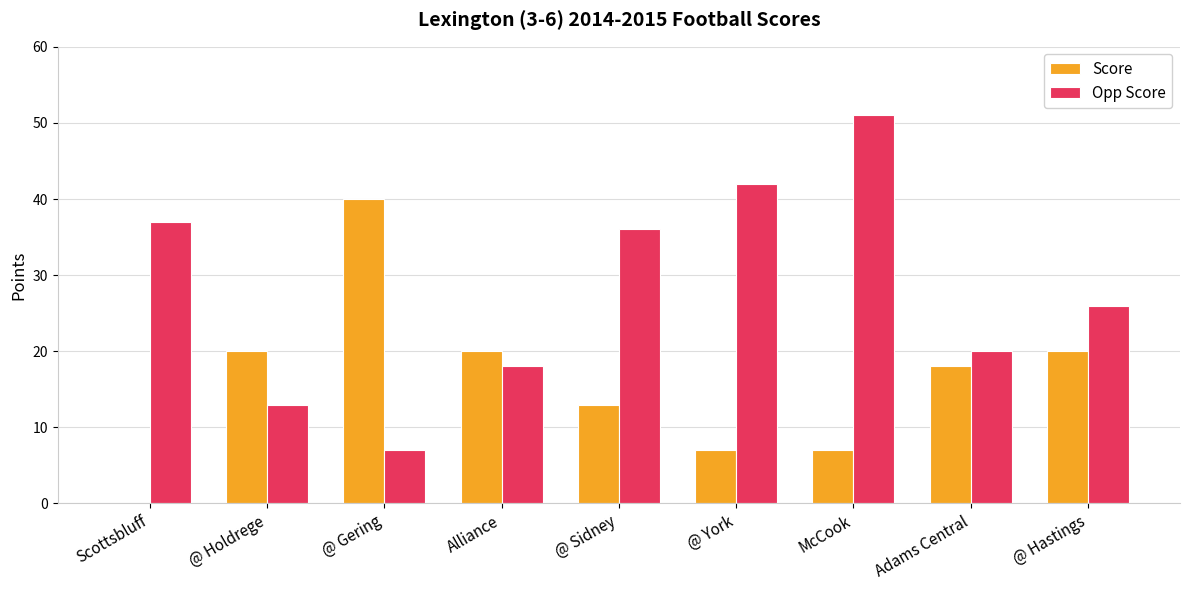

Where is Opp Score nearest to the value 29?

@ Hastings